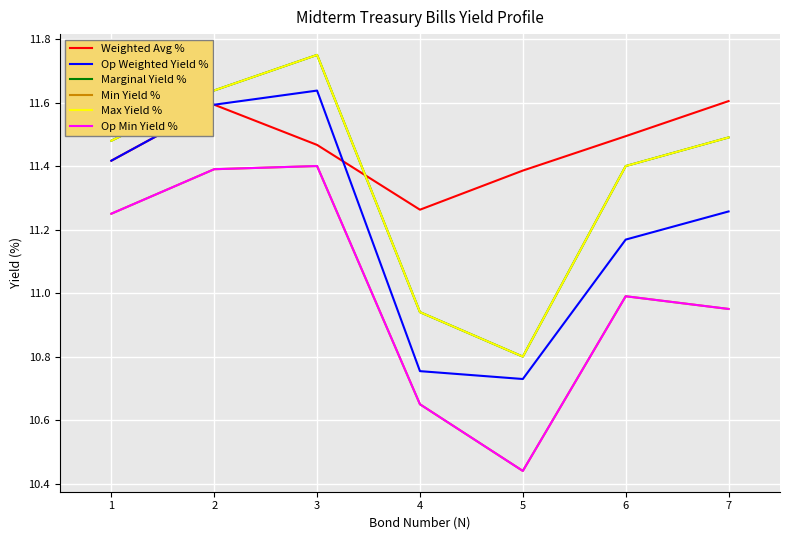

Rank the series at 6 from lowest to highest value.

Min Yield %, Op Min Yield %, Op Weighted Yield %, Marginal Yield %, Max Yield %, Weighted Avg %